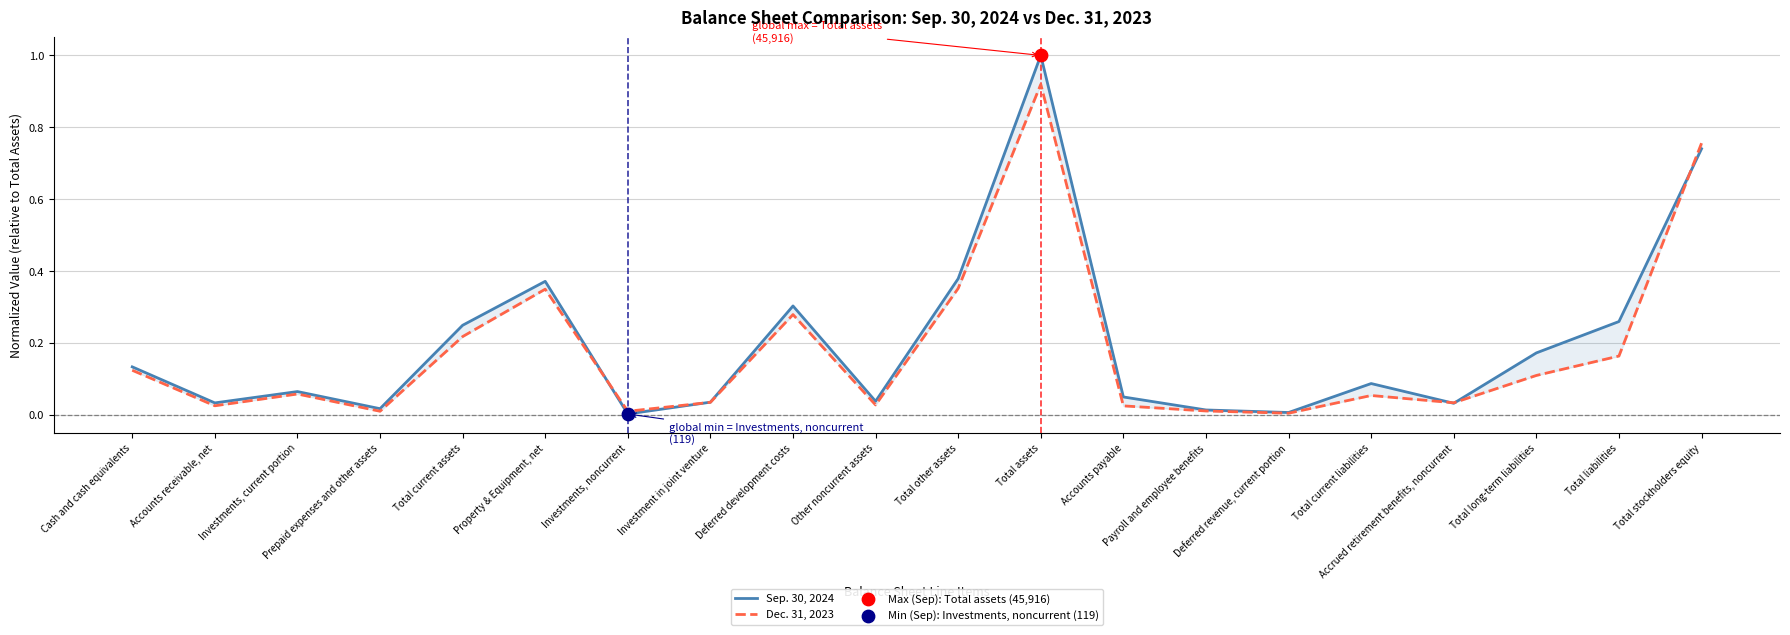

Which series contains the lowest Y value?

Sep. 30, 2024